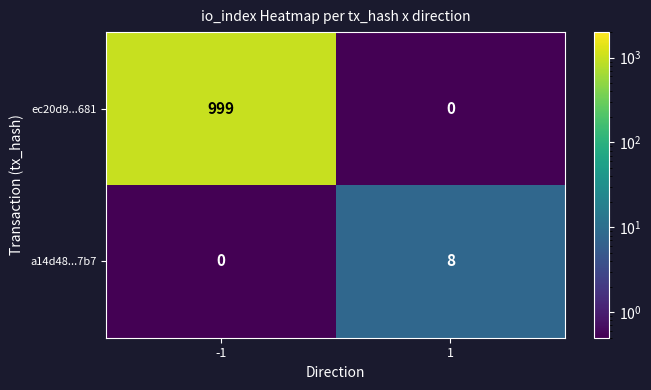

Which series has the largest total across all categories?

ec20d9...681